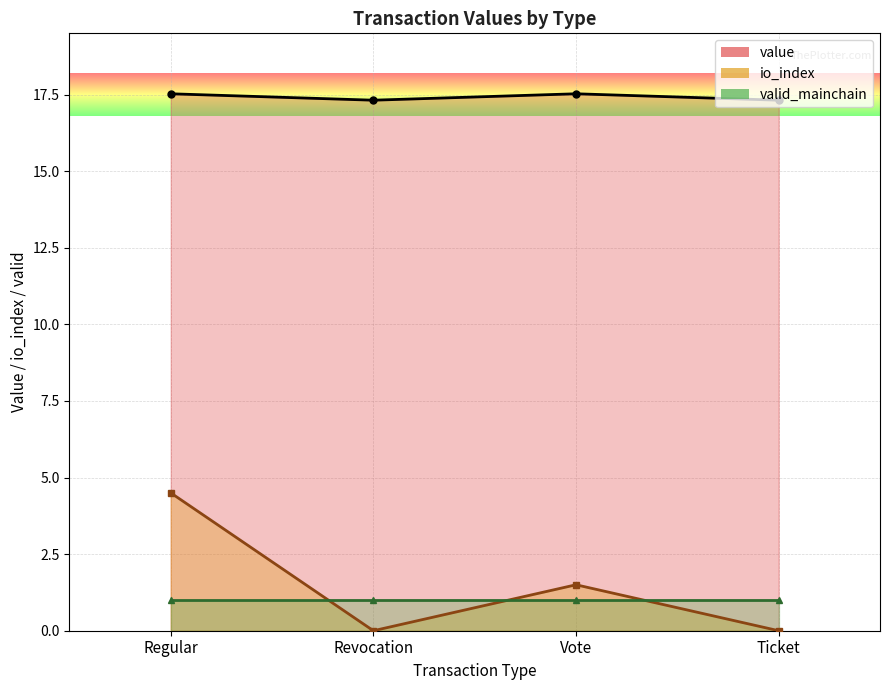

True or false: value has more than 2 points higher than both neighbors.

False